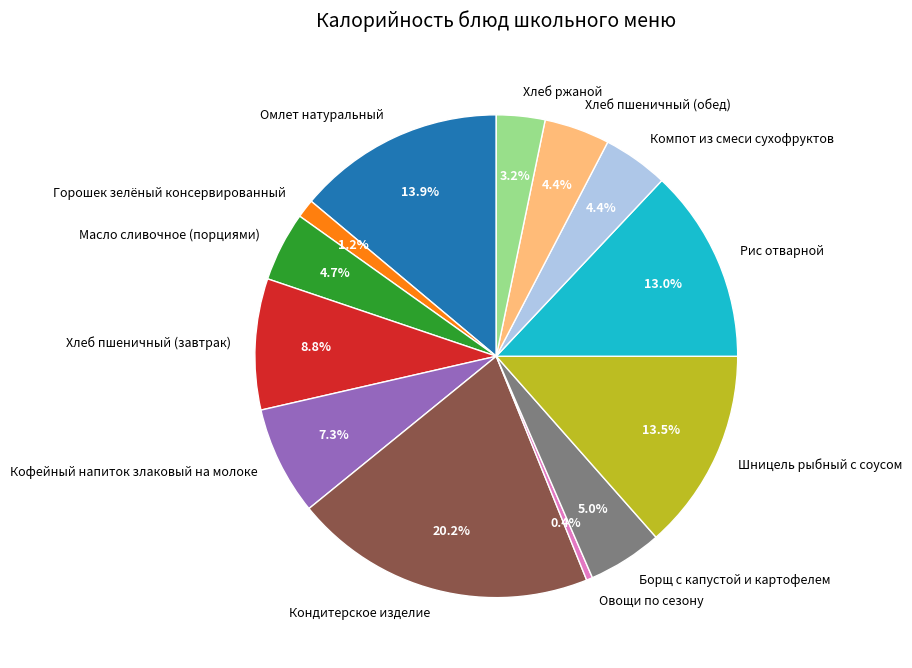

To the nearest percent, what is the combined percentage of Хлеб ржаной and Кондитерское изделие?

23%